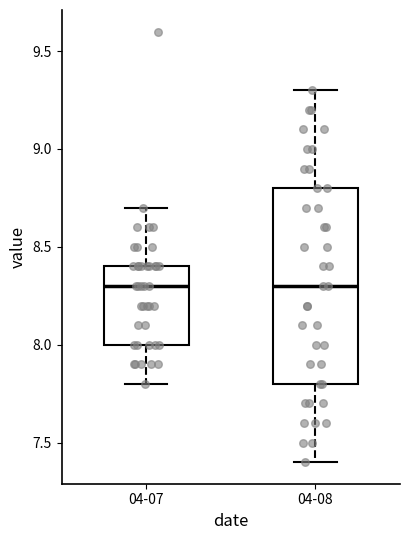

Which box is the tallest, from its lower edge to its upper edge?

04-08